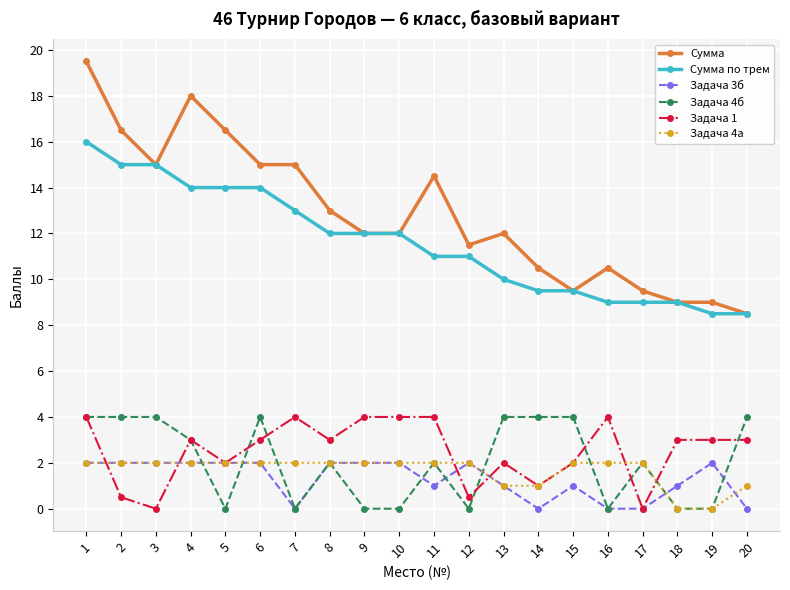

What is the total value across all series at 15?

28.0